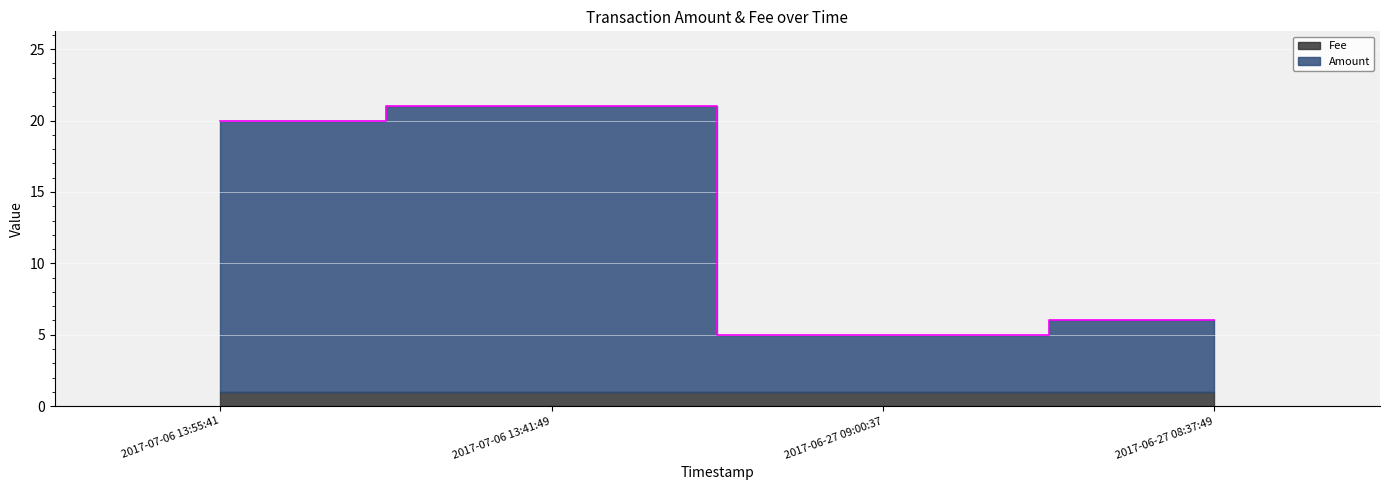

What position from the left is 2017-07-06 13:41:49?

2